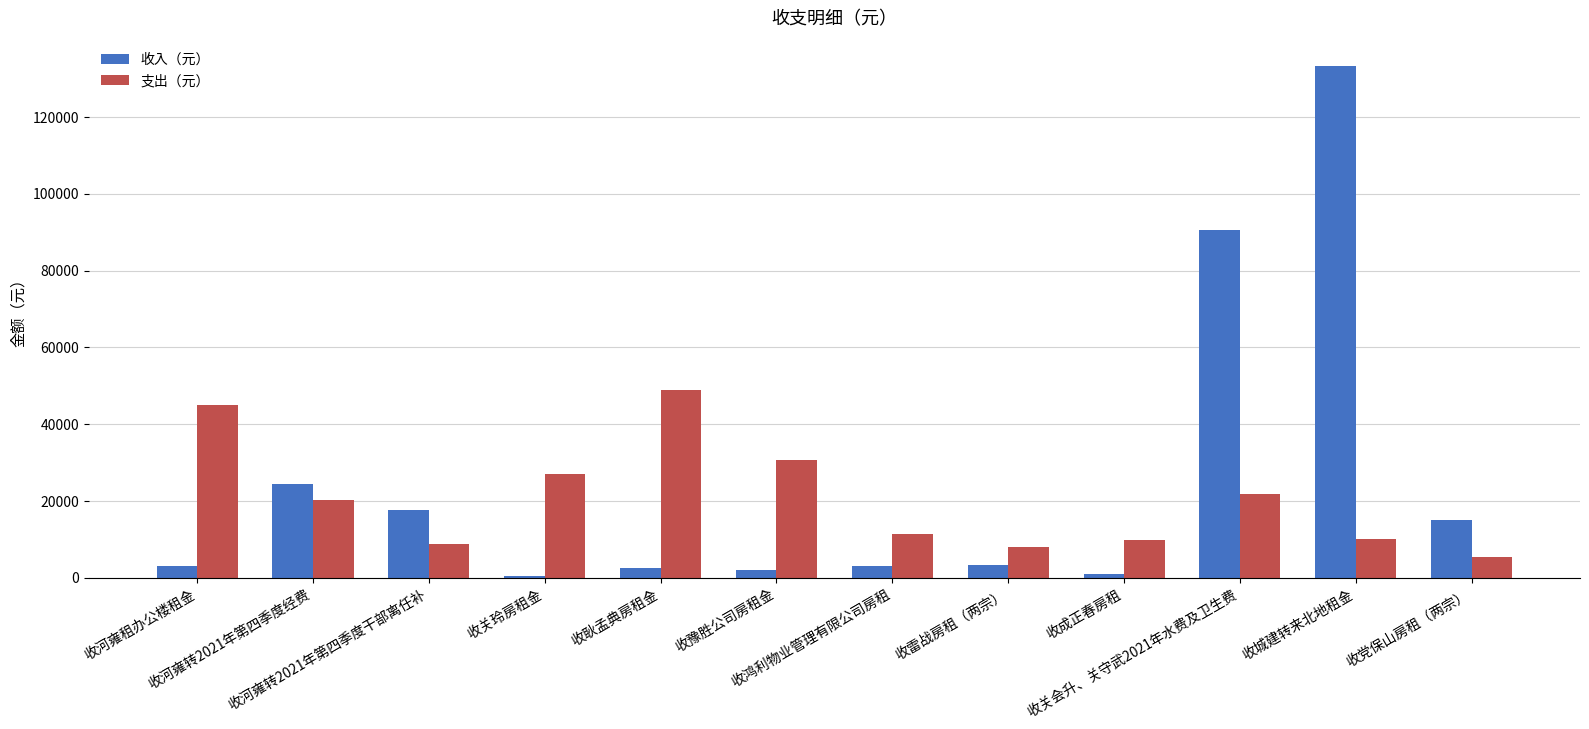

List the series in order of their overall mean, highest first.

收入（元）, 支出（元）